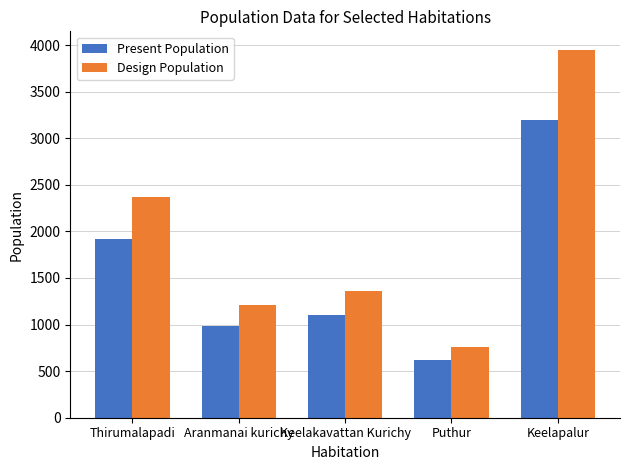

How many bars are there in total?

10